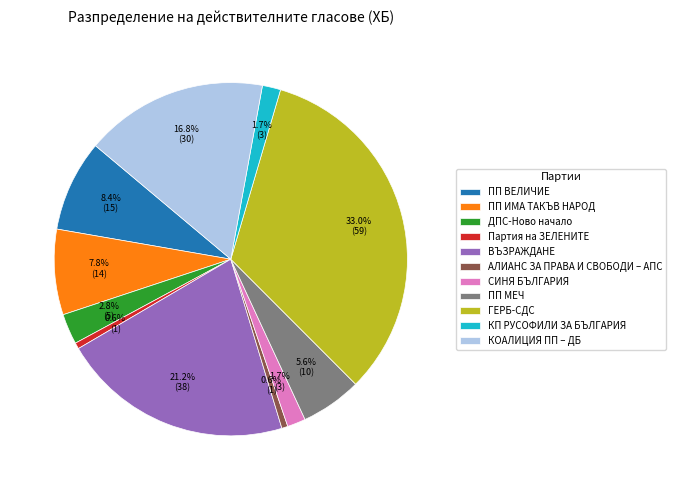

Is there any slice that represents more than half of the pie?

No